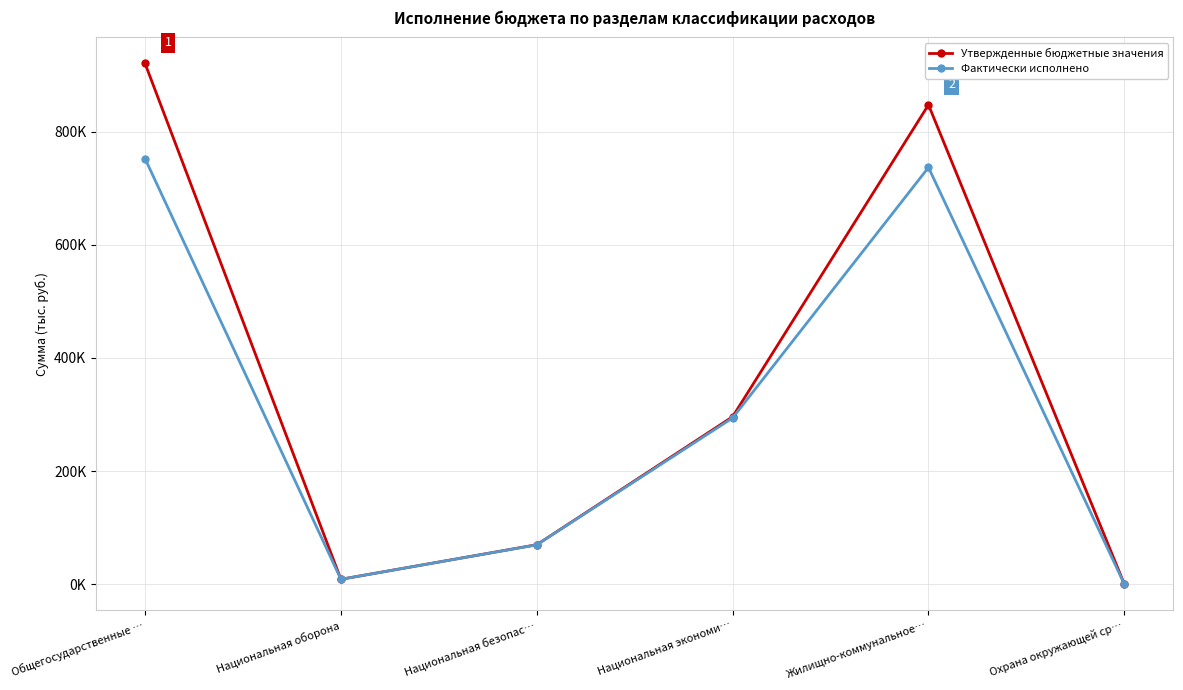

Is this an area chart (filled region under the line)?

No